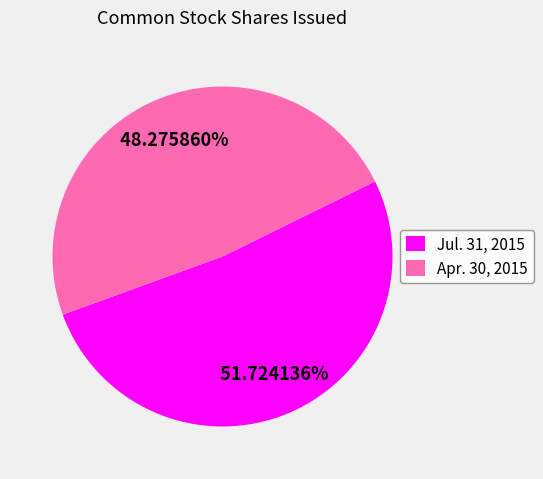

To the nearest percent, what is the average slice percentage?

50%